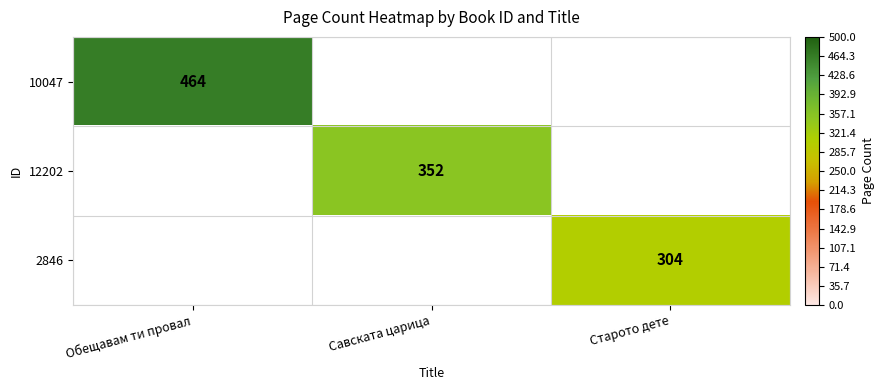

How many categories are shown in the chart?

3